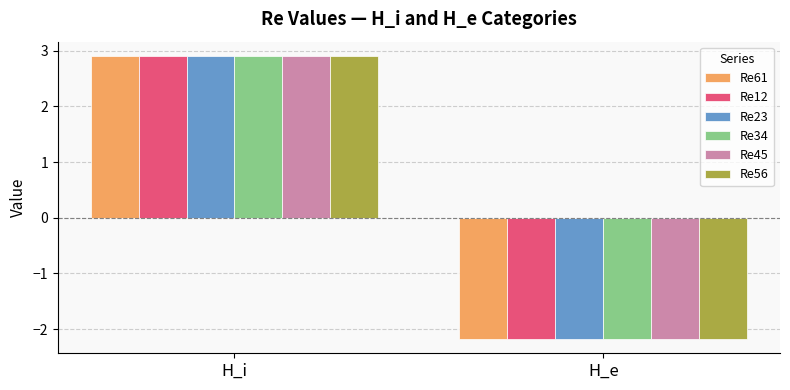

How many groups of bars are there?

2